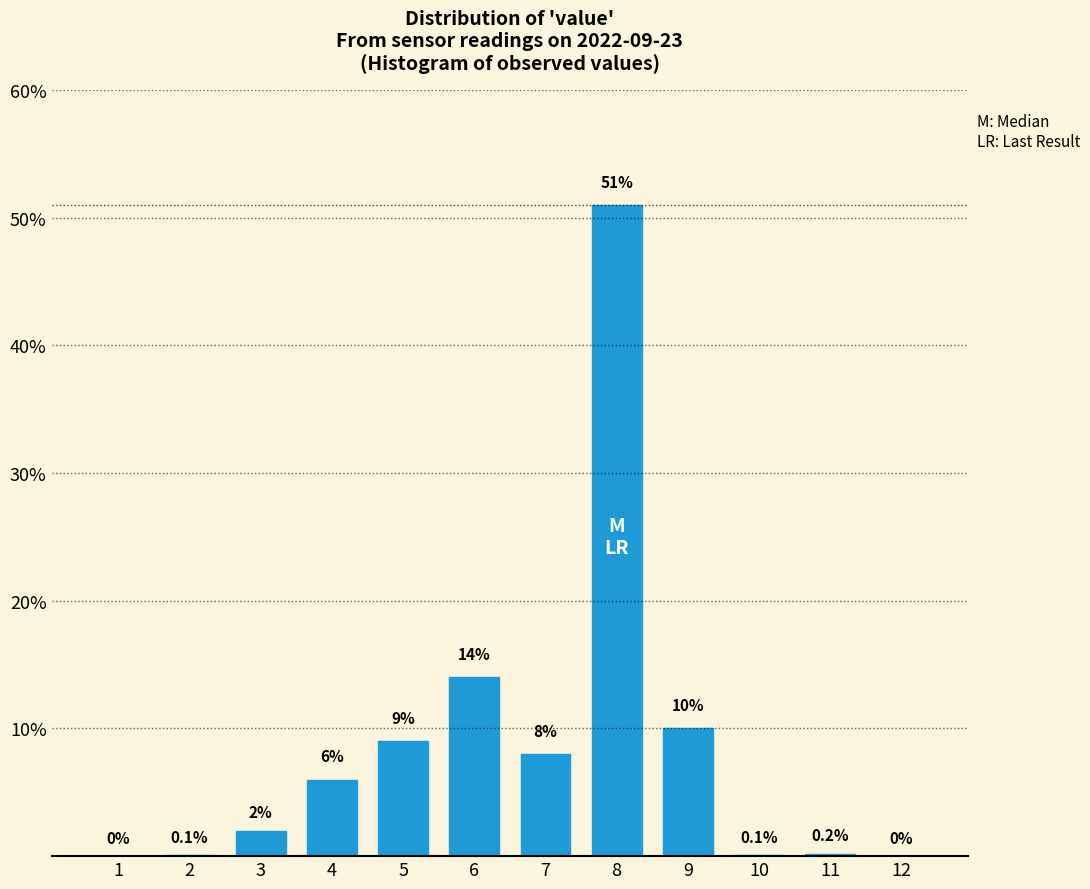

Reading right to left, transcribe all the data shown in this chart.

12=0.0	11=0.2	10=0.1	9=10.0	8=51.0	7=8.0	6=14.0	5=9.0	4=6.0	3=2.0	2=0.1	1=0.0